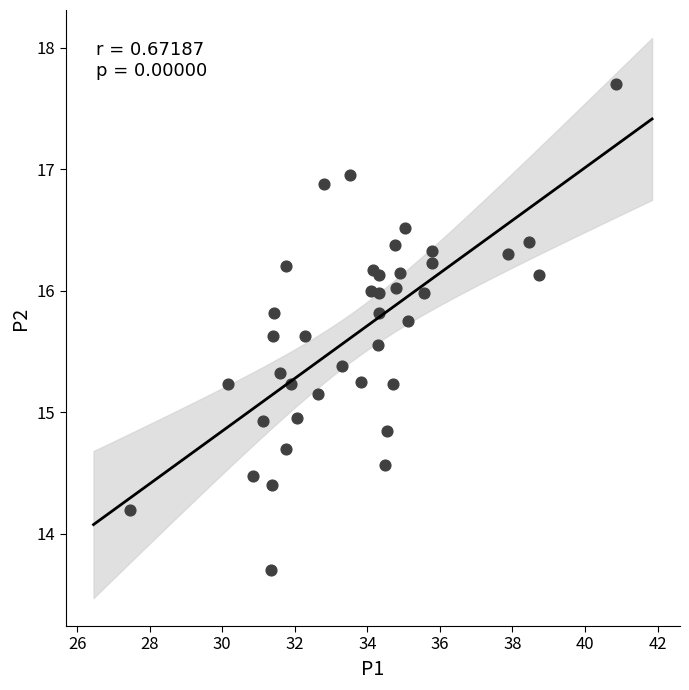

What is the range of X values (max minus min)?

13.4